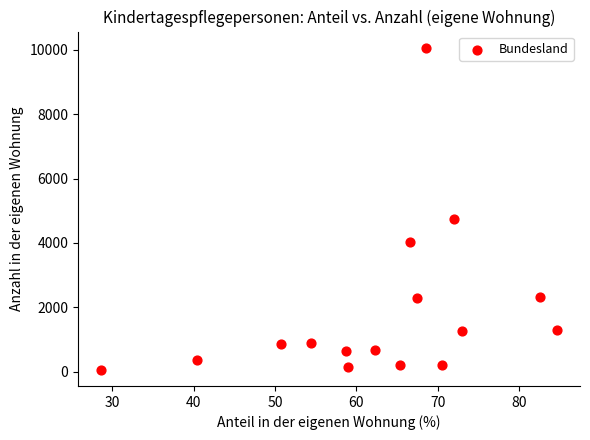

What is the range of Y values (max minus min)?

10017